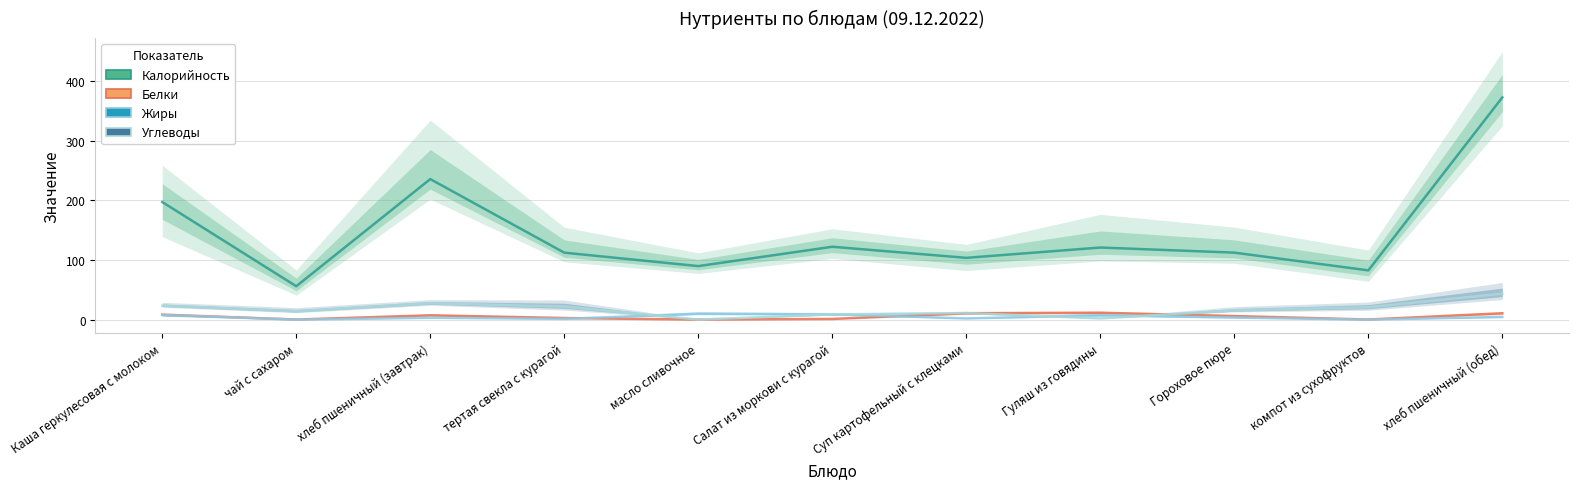

Which series changed the most between Каша геркулесовая с молоком and хлеб пшеничный (завтрак)?

Калорийность